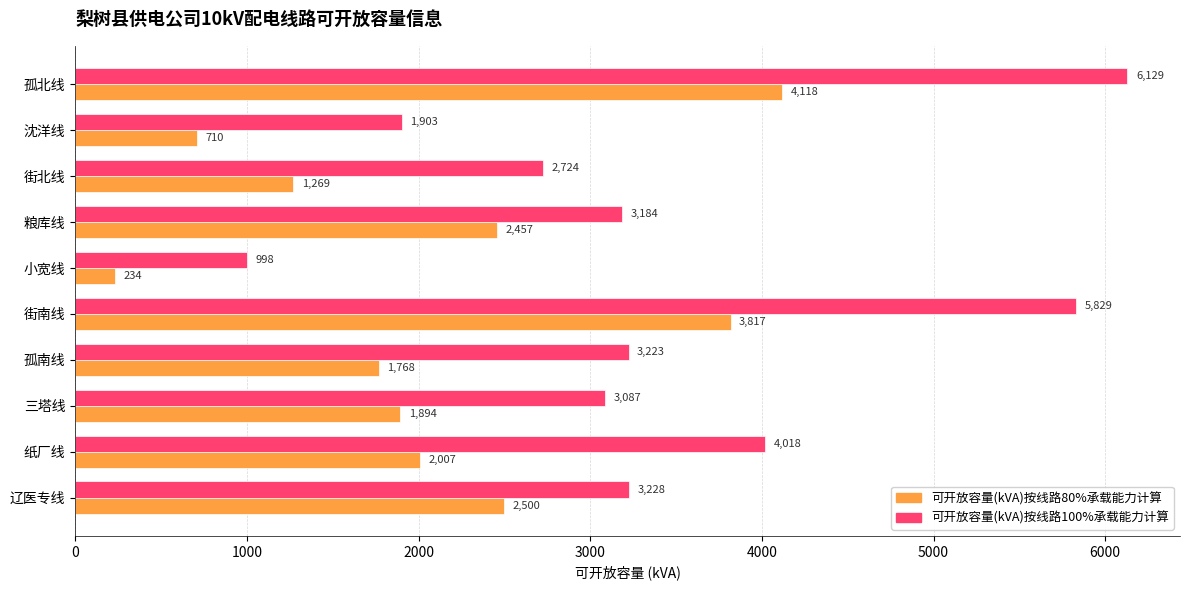

At 沈洋线, list the series in order from largest to smallest.

可开放容量(kVA)按线路100%承载能力计算, 可开放容量(kVA)按线路80%承载能力计算